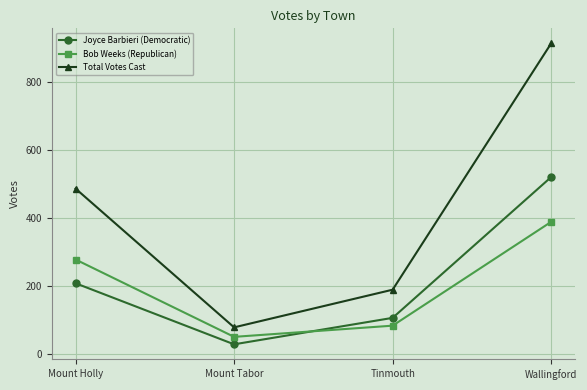

What is the value of the Total Votes Cast point at the 4th from the left?

915